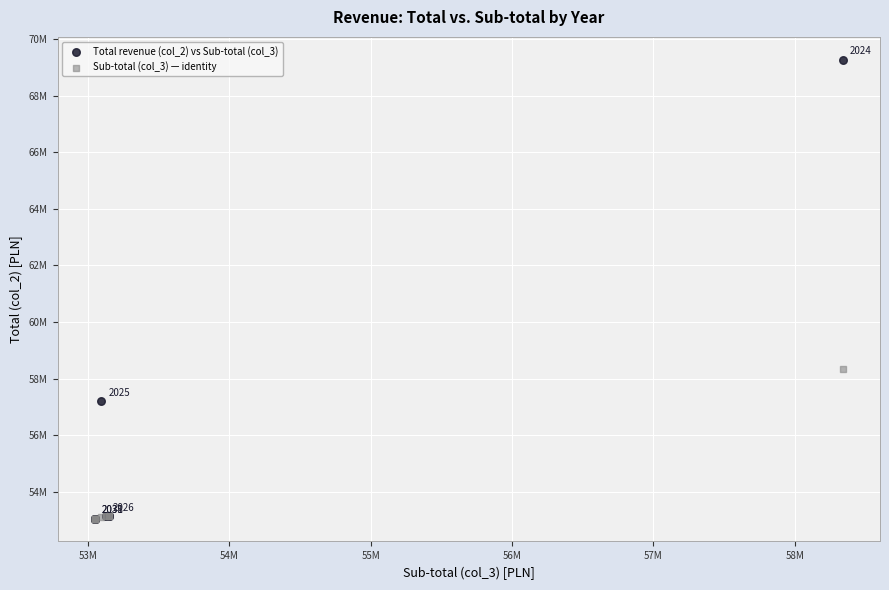

What are all the series names shown in the legend?

Total revenue (col_2) vs Sub-total (col_3), Sub-total (col_3) — identity